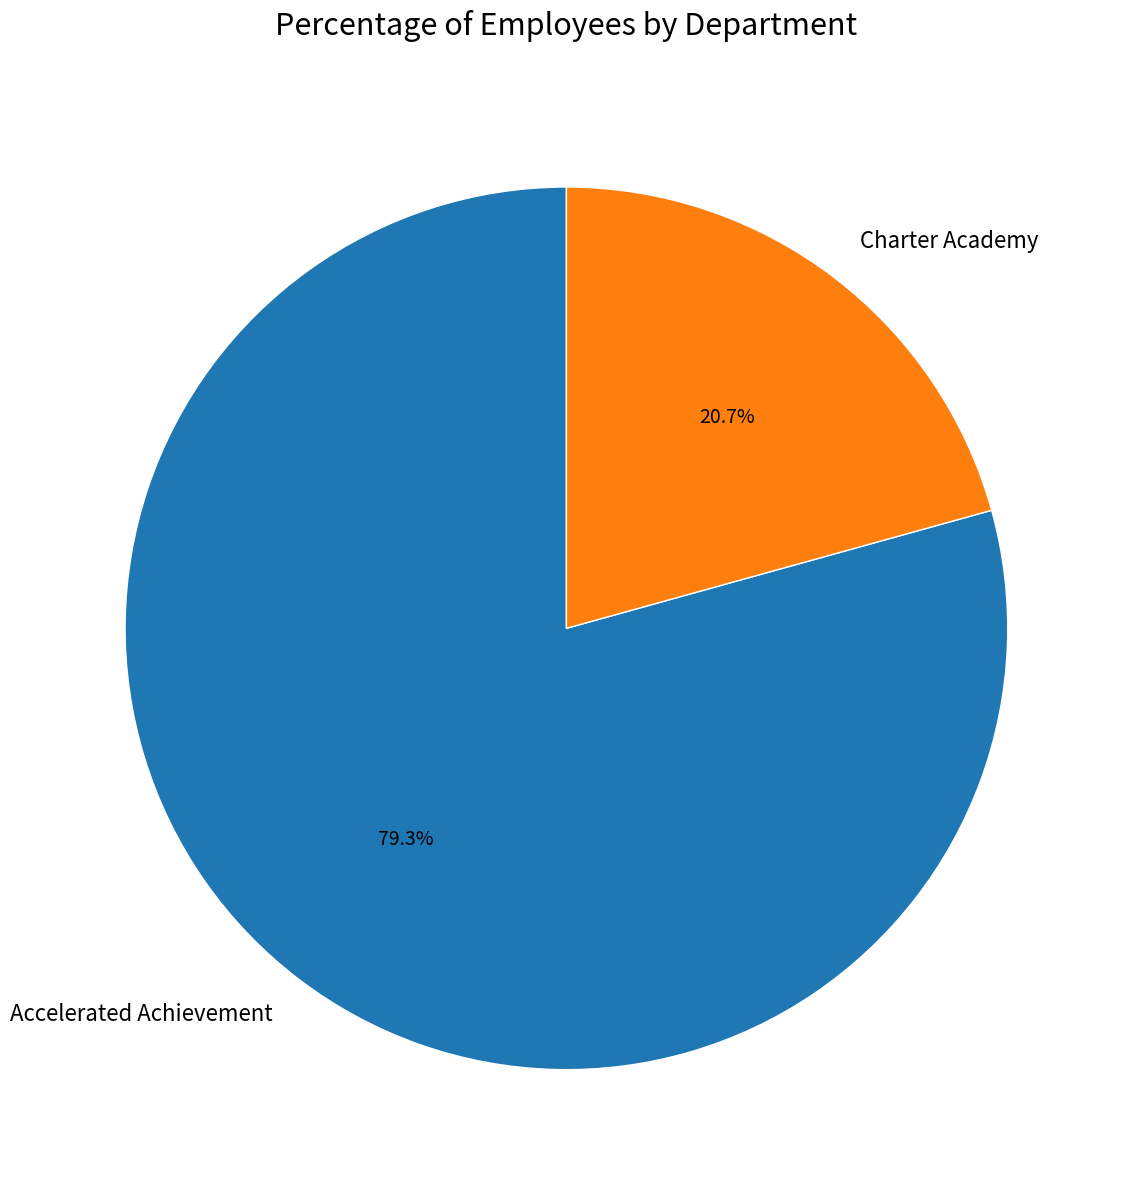

Which has a higher value, Accelerated Achievement or Charter Academy?

Accelerated Achievement